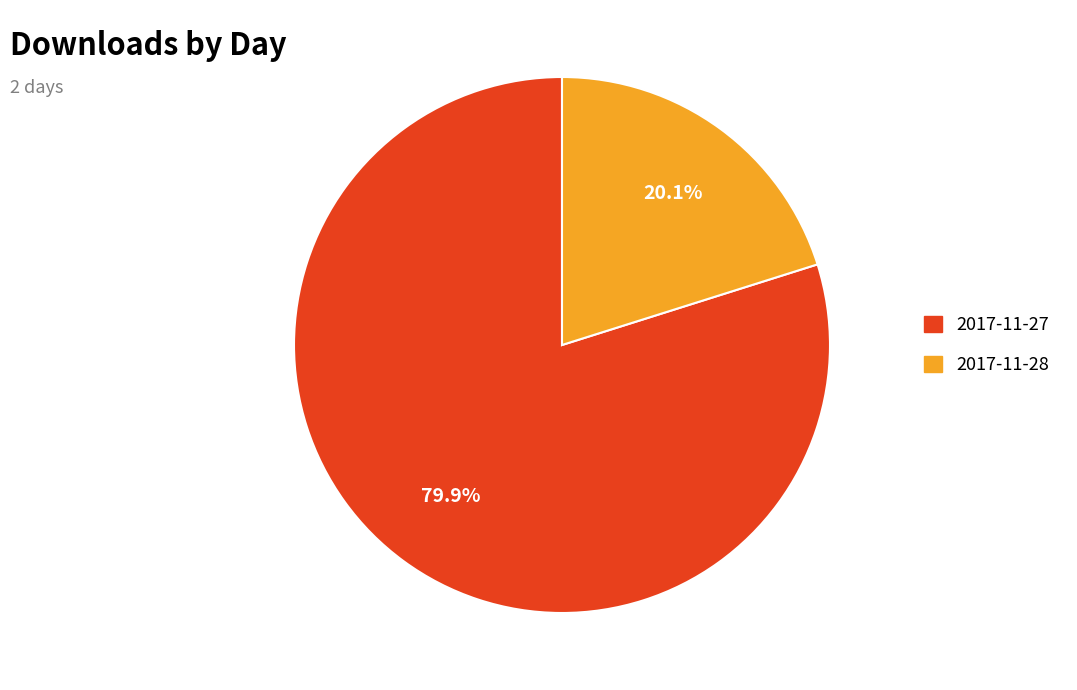

Is it true that 2017-11-28 is 9% of the pie?

False